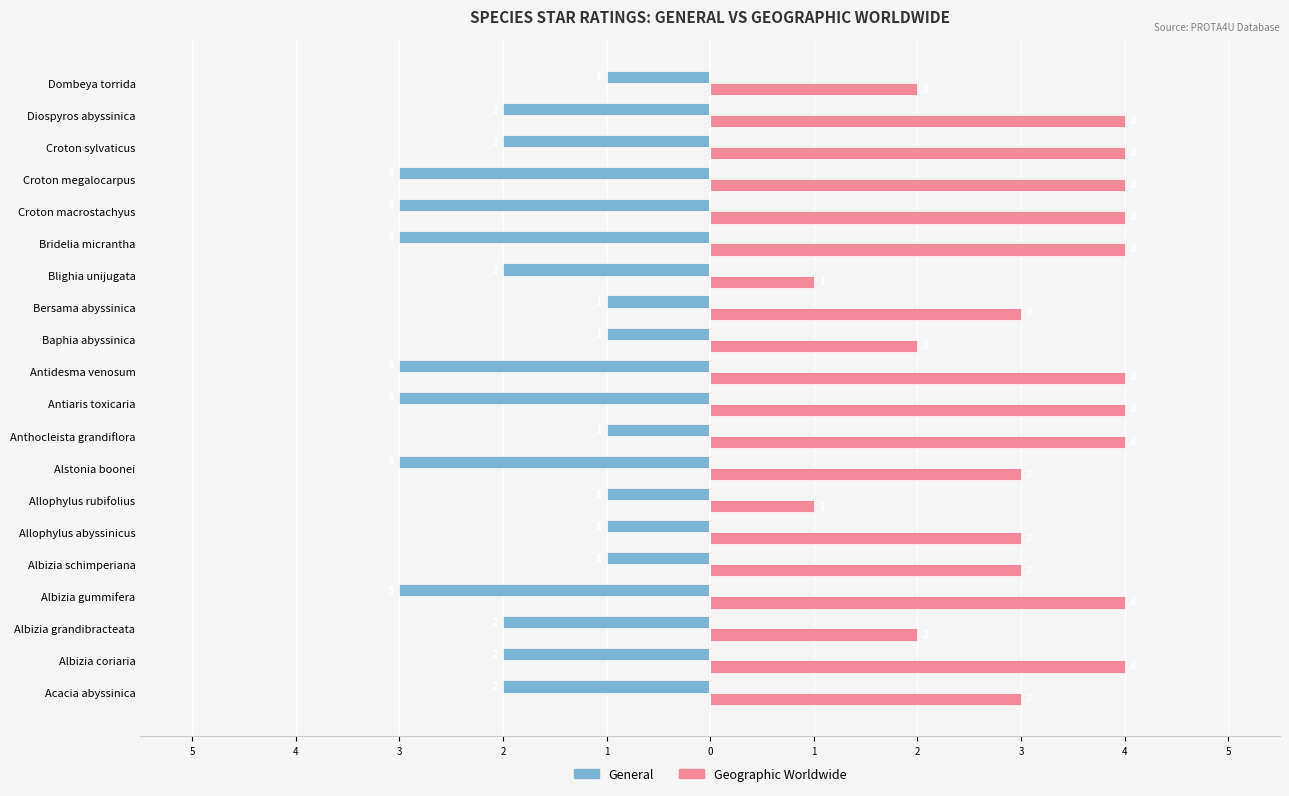

What are all the series names shown in the legend?

General, Geographic Worldwide